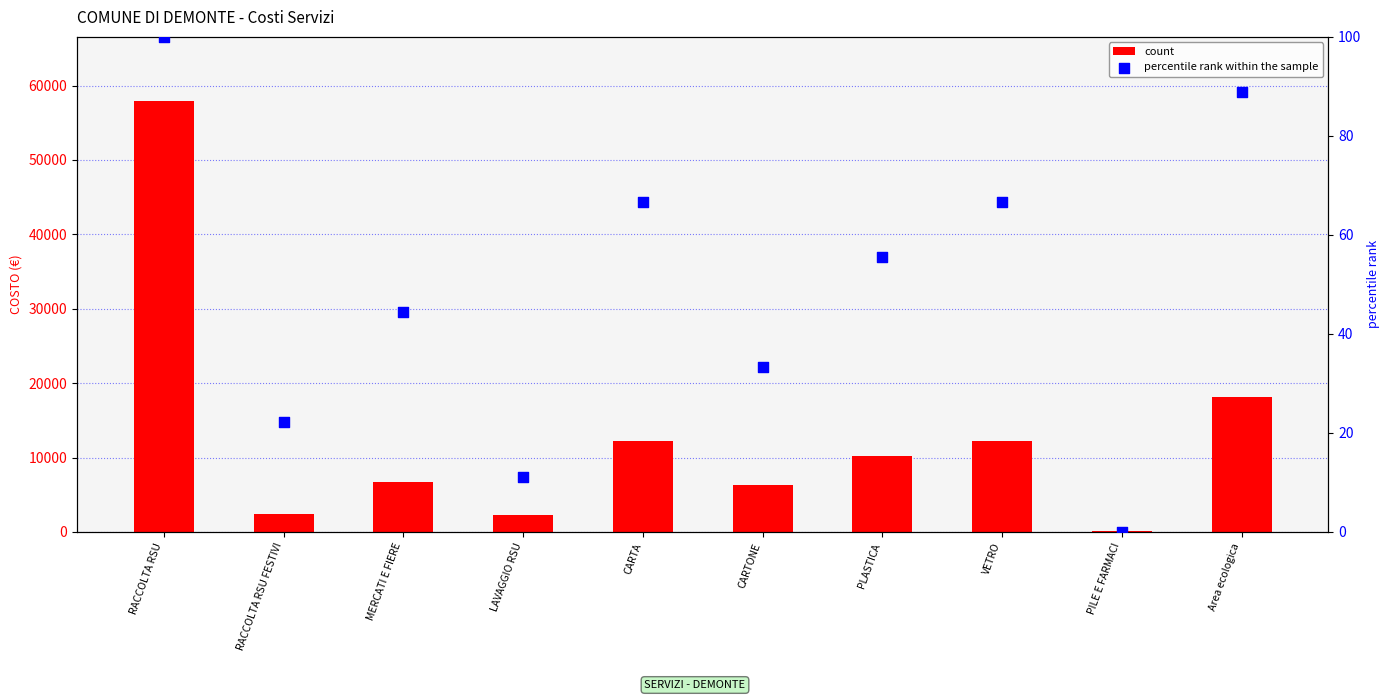

Which series contains the highest Y value?

count